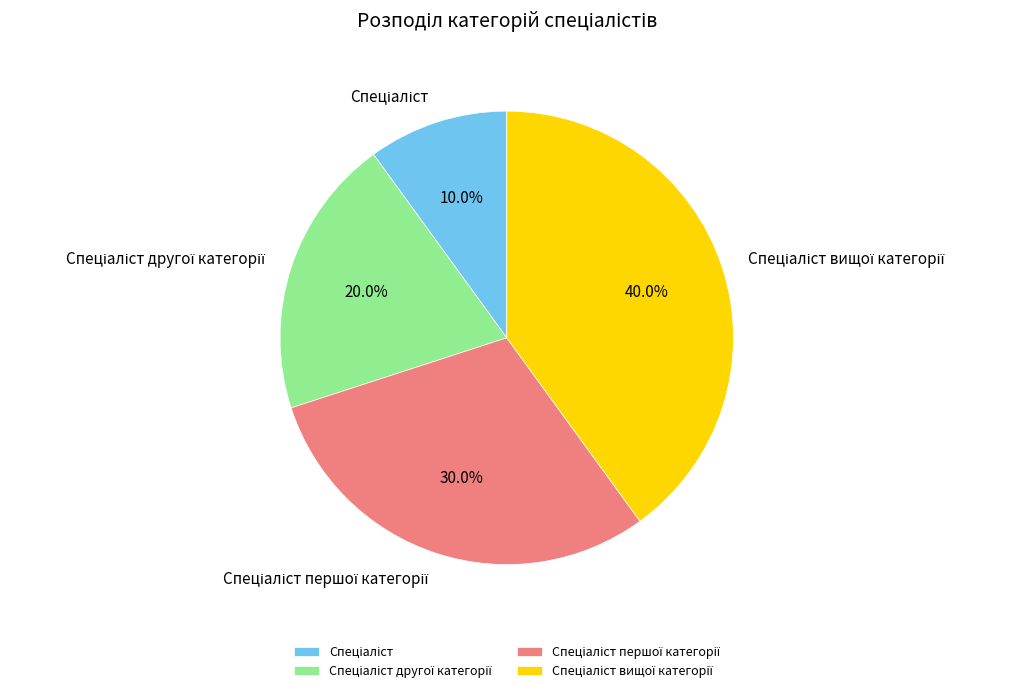

Is there any slice that represents more than half of the pie?

No